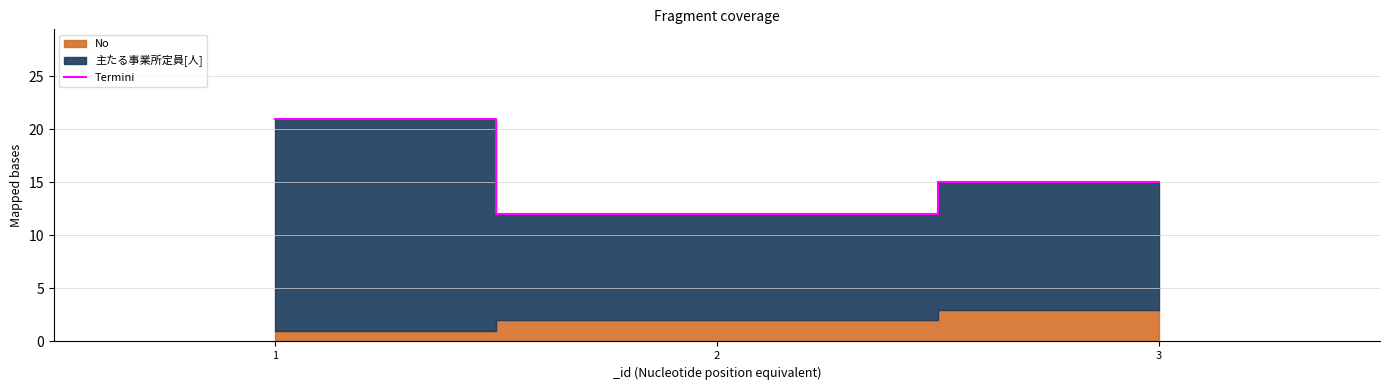

At which label is the value closest to 16?

3